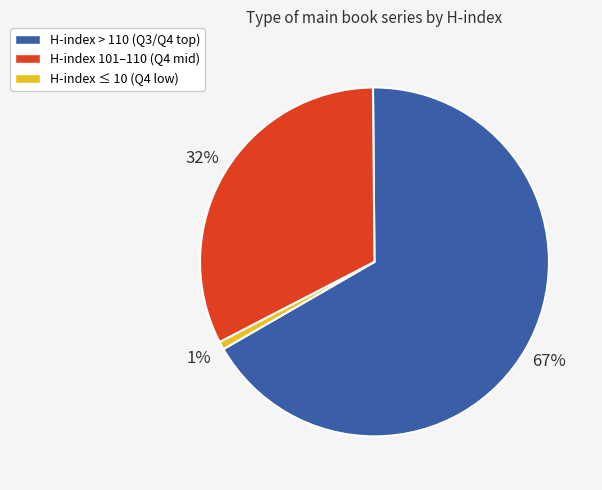

How many segments does this pie chart have?

3